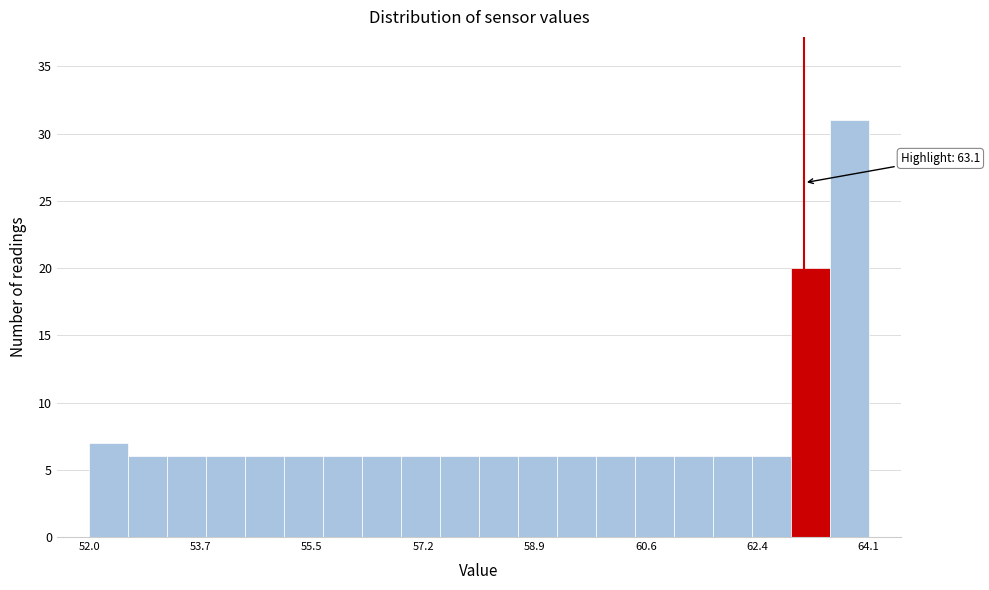

Around what value on the x-axis is the tallest bar? Give the approximate position of its centre, as read against the axis.

63.8